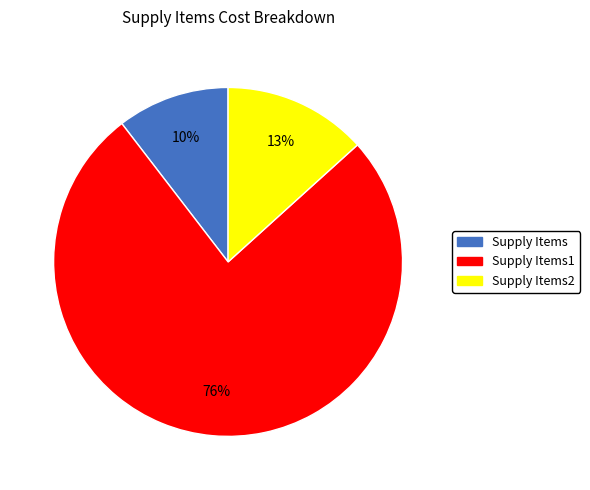

Does any single category account for the majority?

Yes